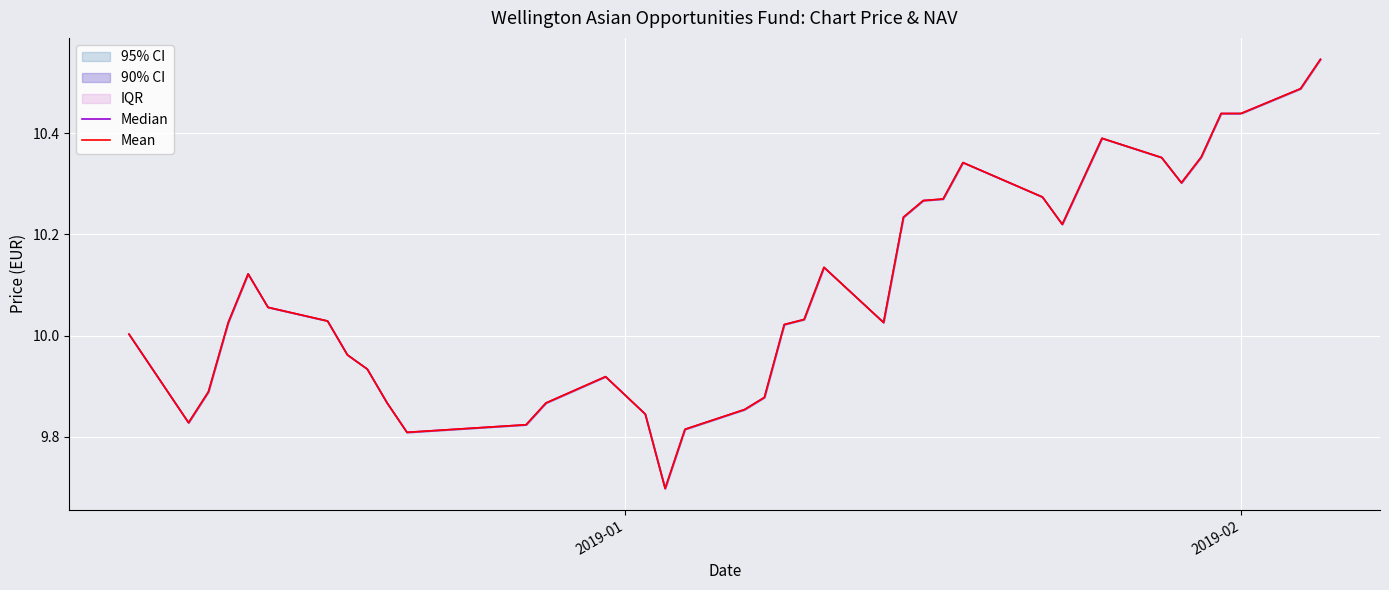

How many values in the Median series exceed 10?

24